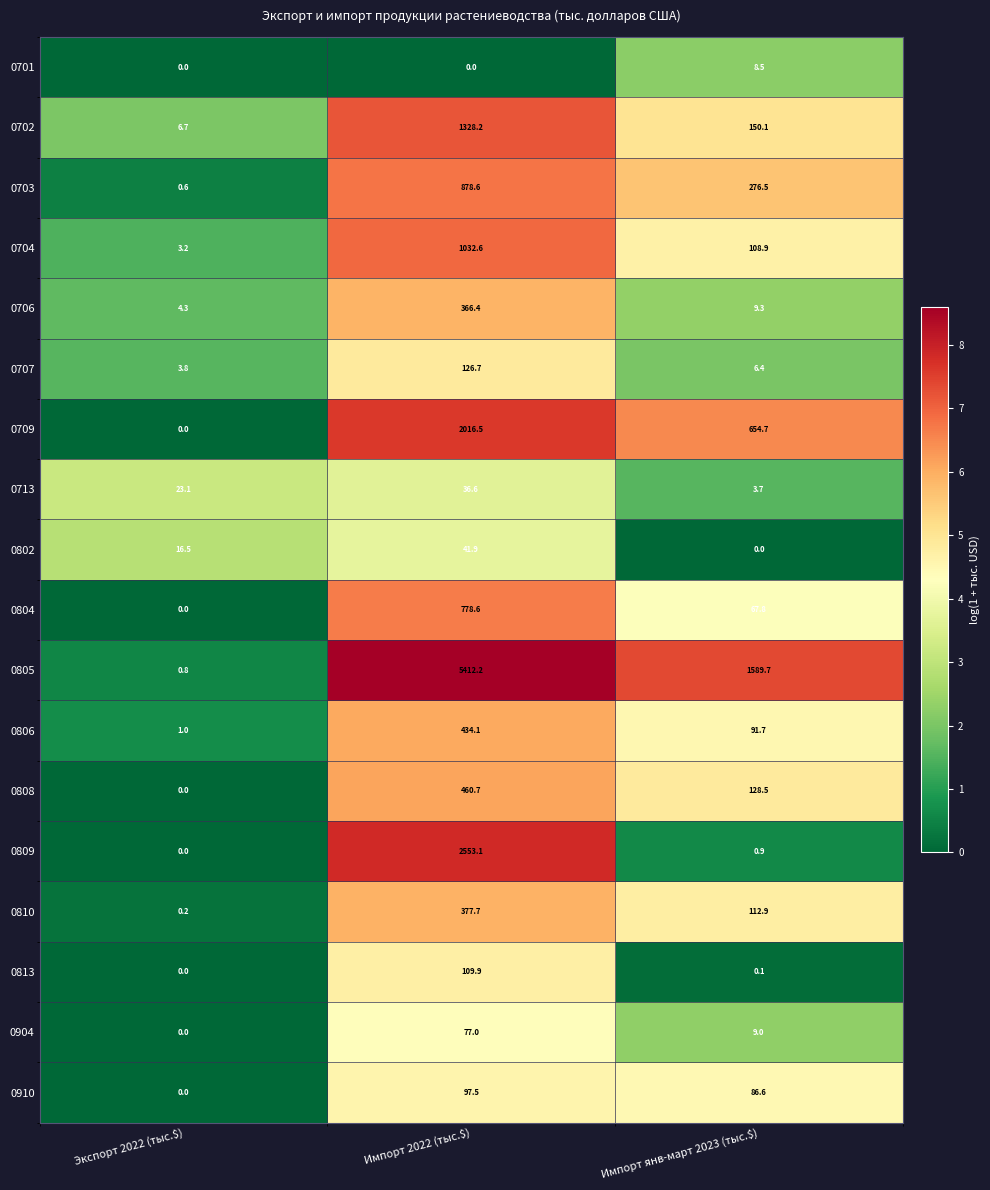

At which category does the chart reach its peak across all series?

Импорт 2022 (тыс.$)